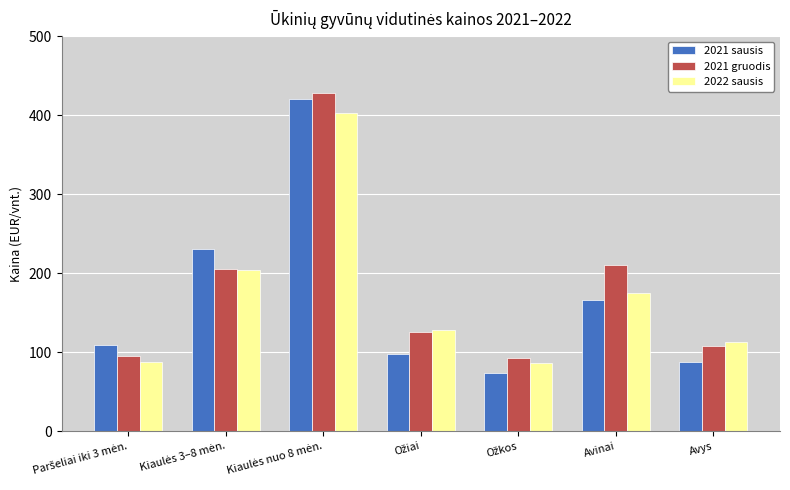

Between Avinai and Avys, which series saw the biggest shift?

2021 gruodis